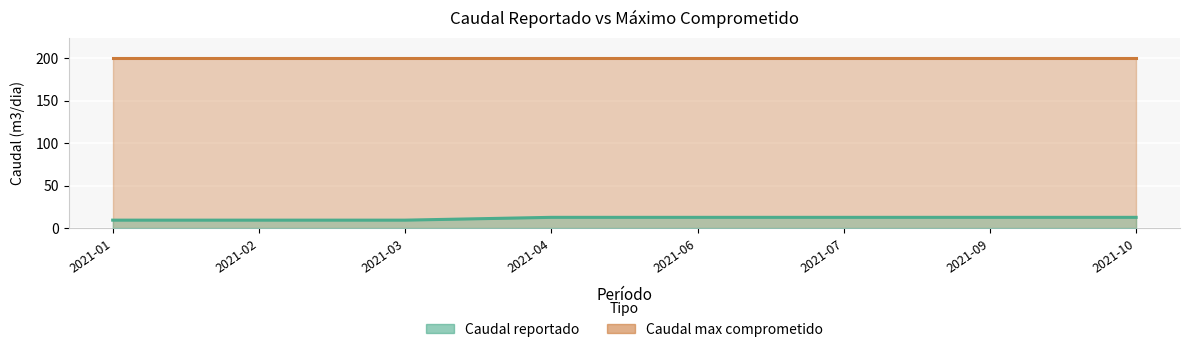

True or false: there are more than 1 points higher than both neighbors.

False